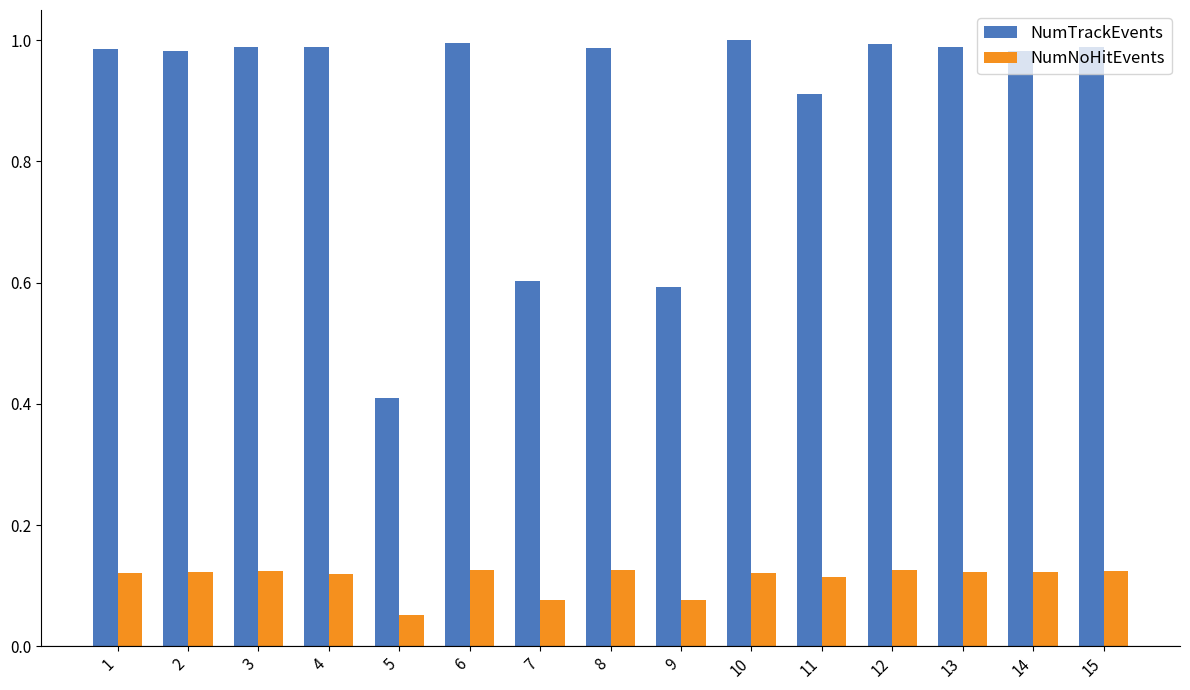

Which category has the lowest value across all series?

5